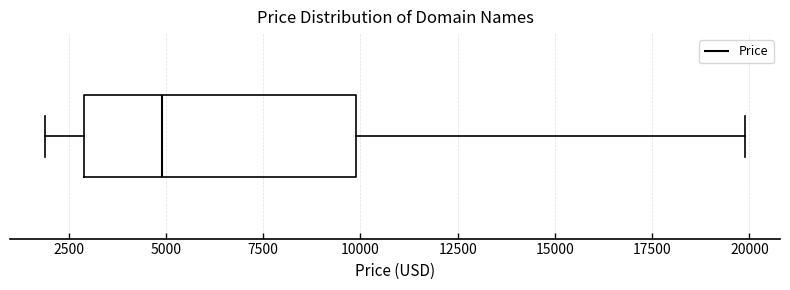

Read this box plot against the x-axis: the position of the median line, the range covered by the box, and the ends of both whiskers. The values are not printed on the chart, so give them approximately, as read against the axis.

median 5000, box 3000 to 10000, whiskers 2000 to 20000